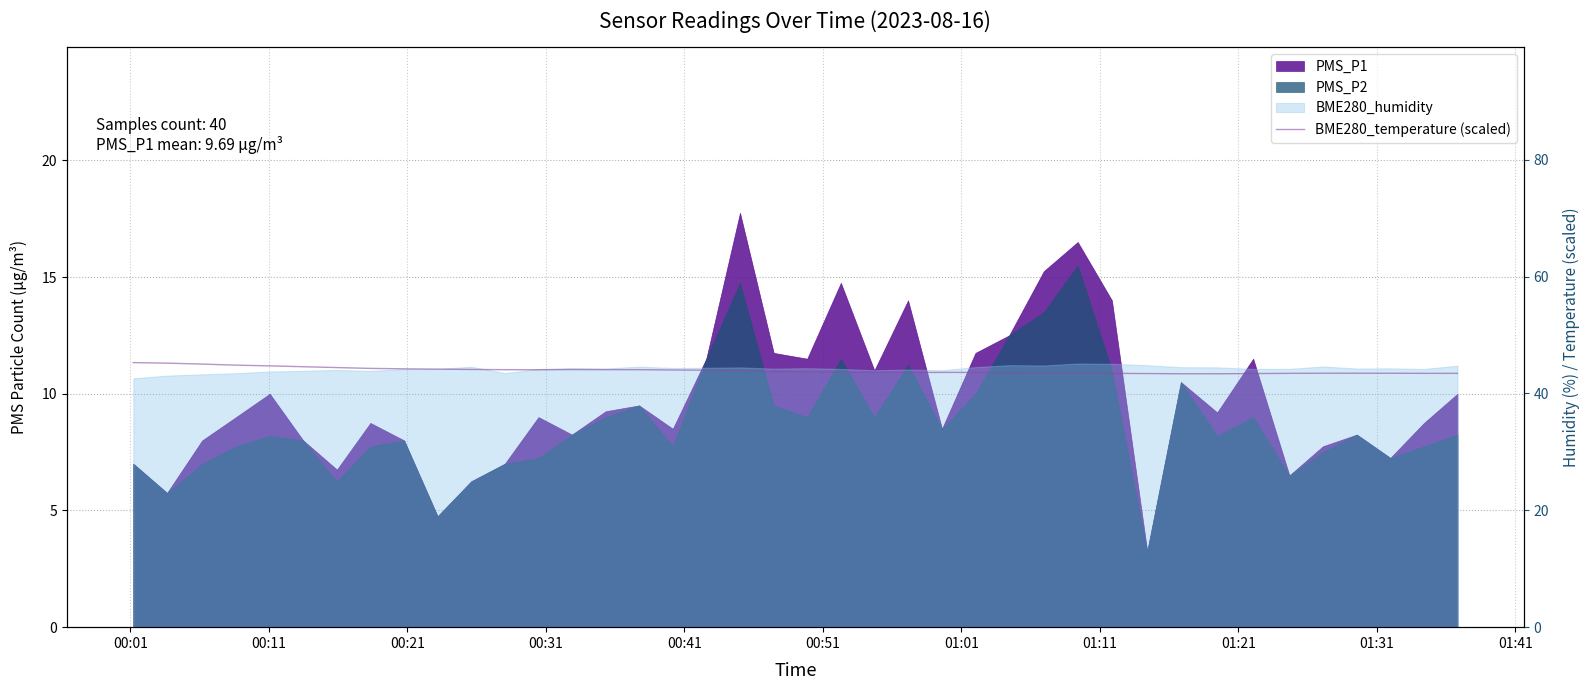

The value at 32 is 73.5. True or false?

False